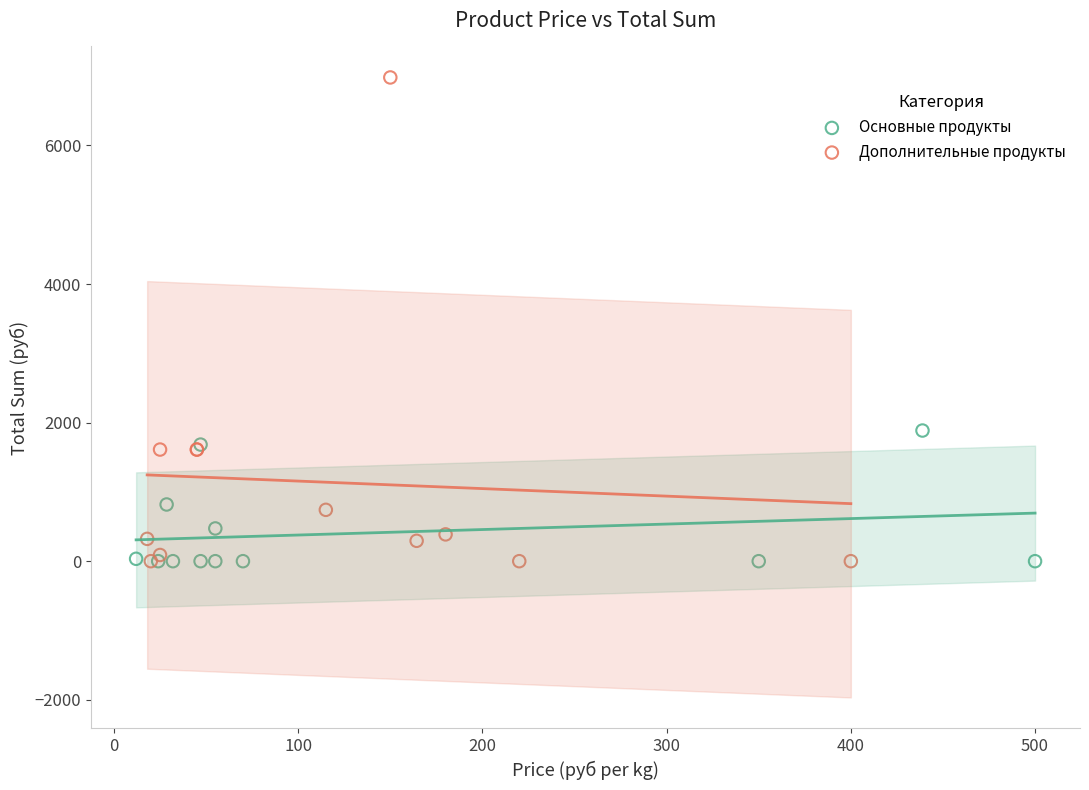

Which series has the widest spread of Y values?

Дополнительные продукты